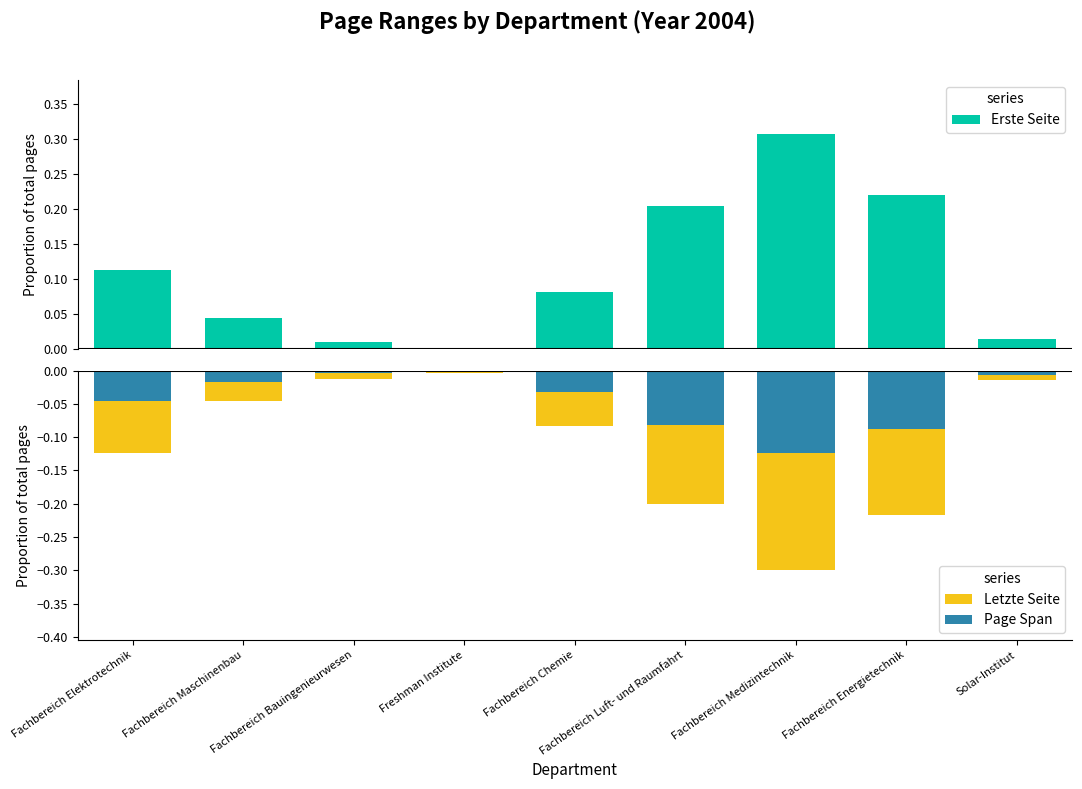

What is the label of the 7th bar from the right?

Fachbereich Bauingenieurwesen